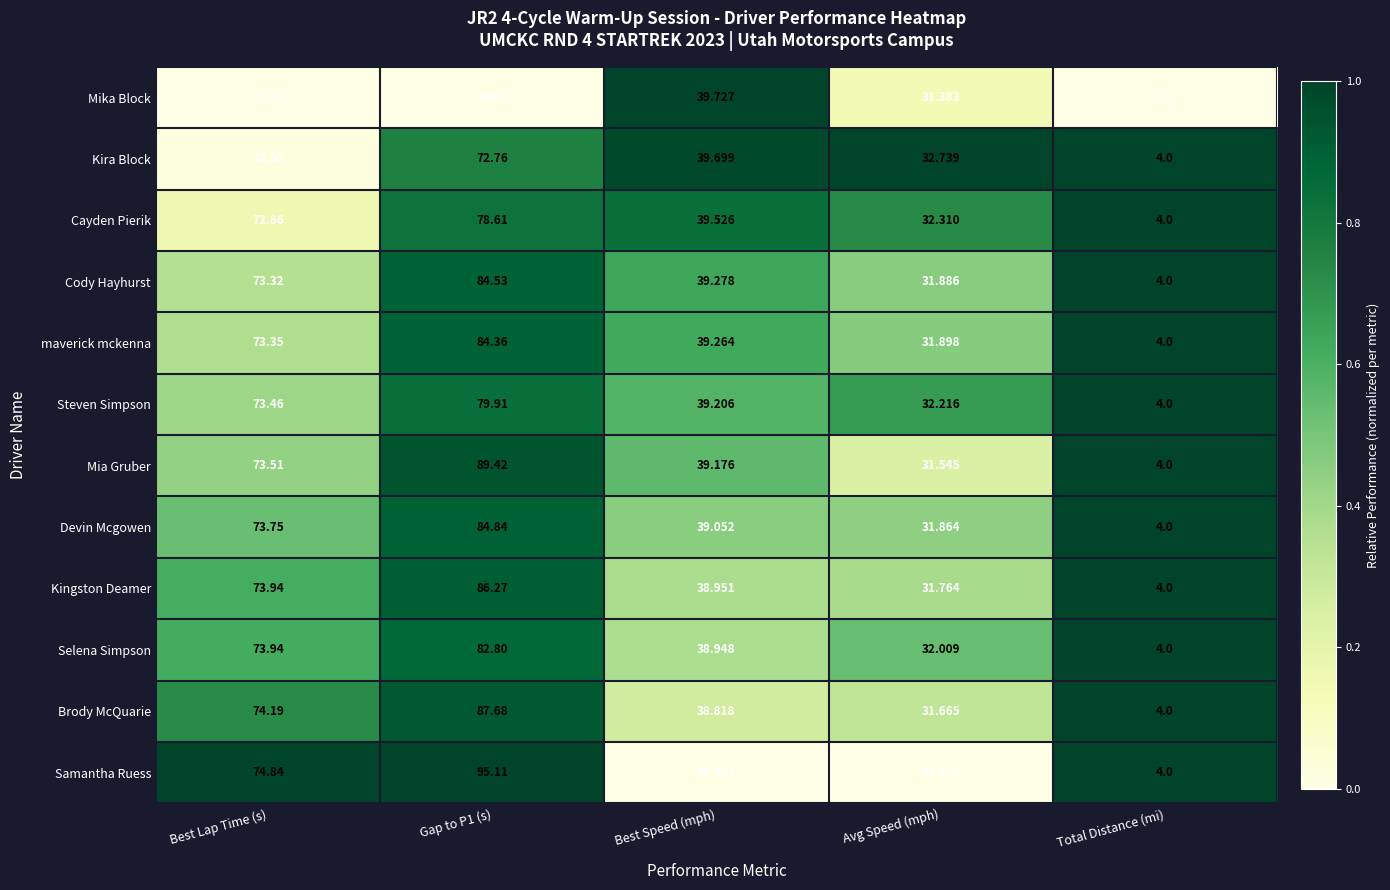

Which series has the largest range (max minus min)?

Samantha Ruess